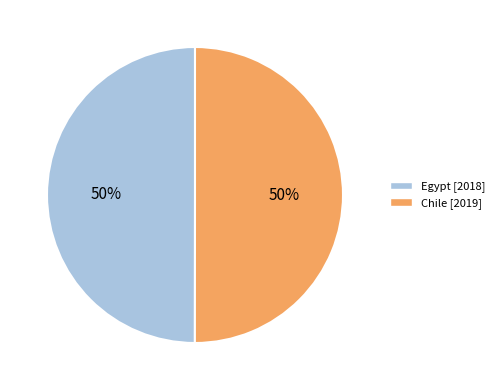

What is the ratio of the value at Chile to the value at Egypt?

1.0